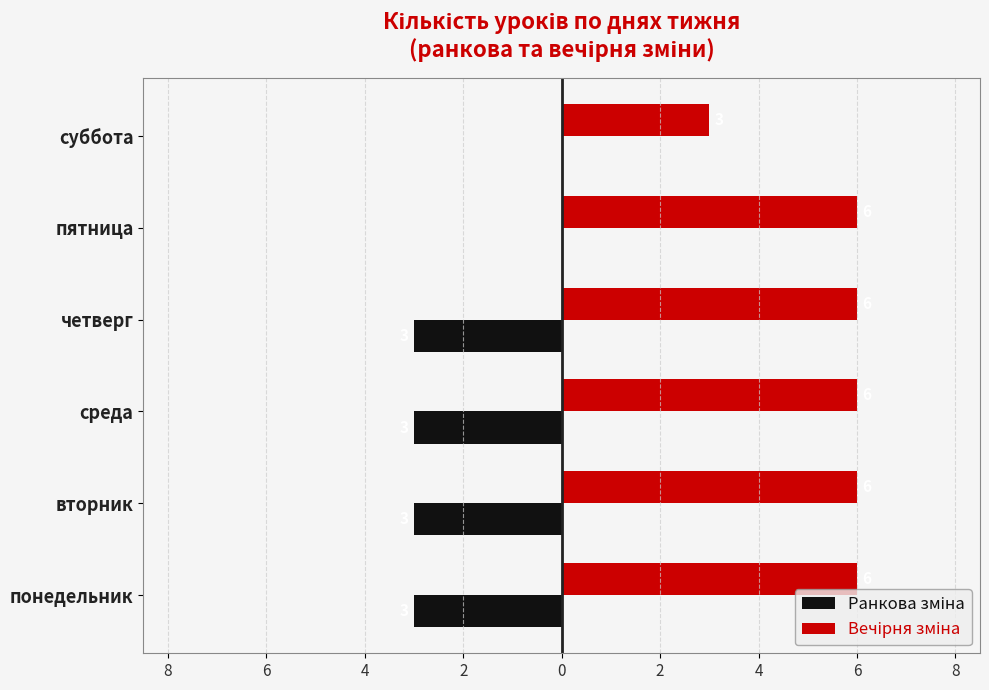

What are all the series names shown in the legend?

Ранкова зміна, Вечірня зміна